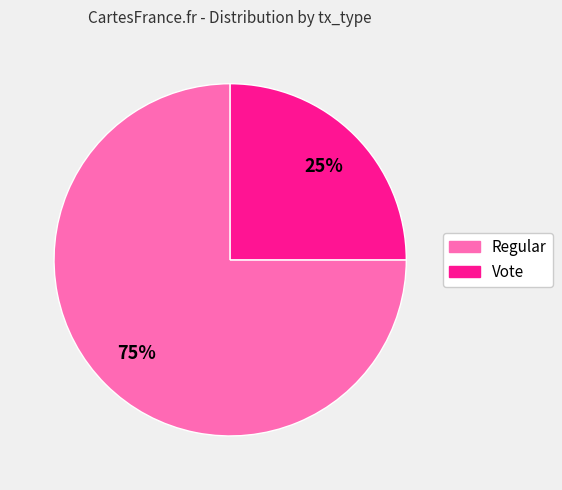

To the nearest percent, what portion does Regular represent?

75%